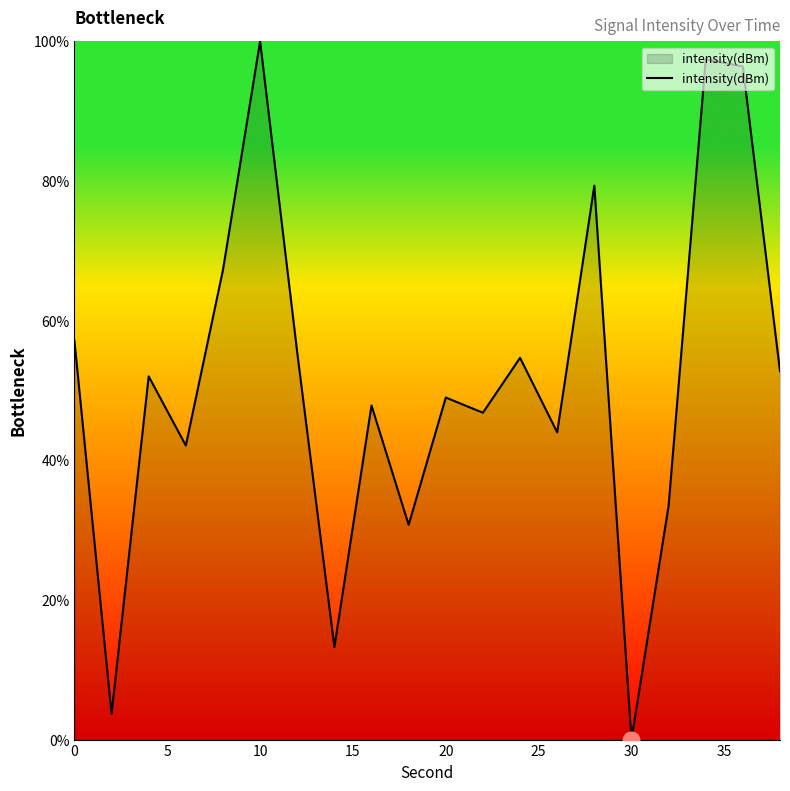

What is the difference between the maximum and minimum values?

100.0